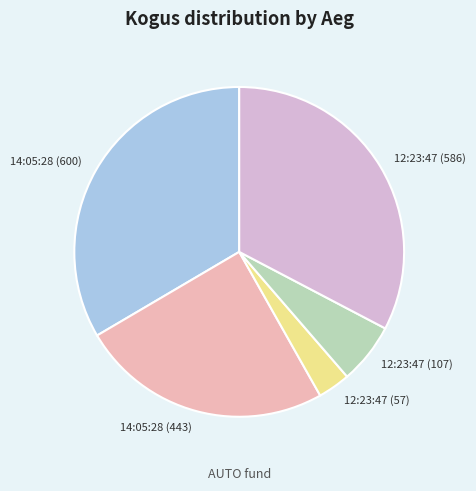

Does 14:05:28 (600) represent more than half of the total?

No